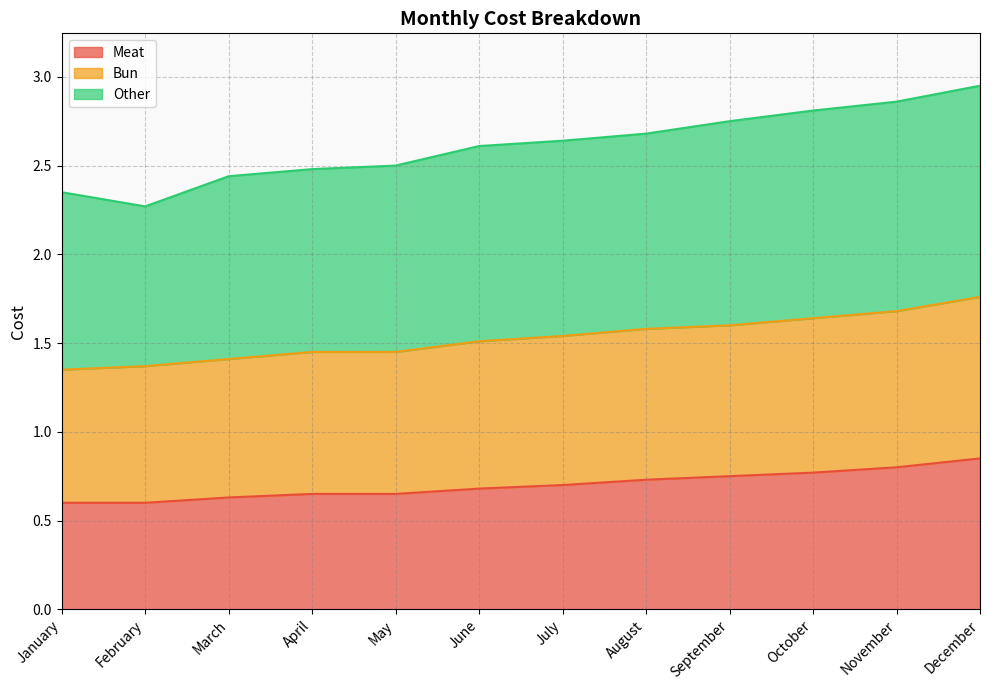

True or false: Meat has a value of 0.3 at January.

False